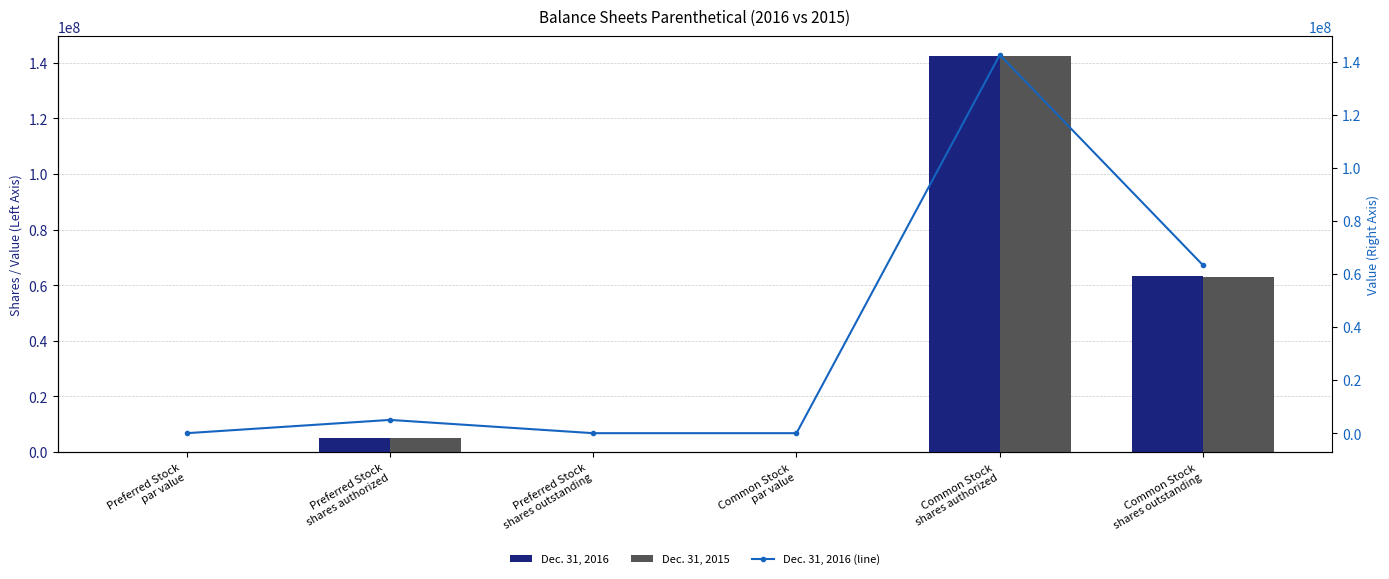

At Preferred Stock
par value, list the series in order from smallest to largest.

Dec. 31, 2016, Dec. 31, 2015, Dec. 31, 2016 (line)